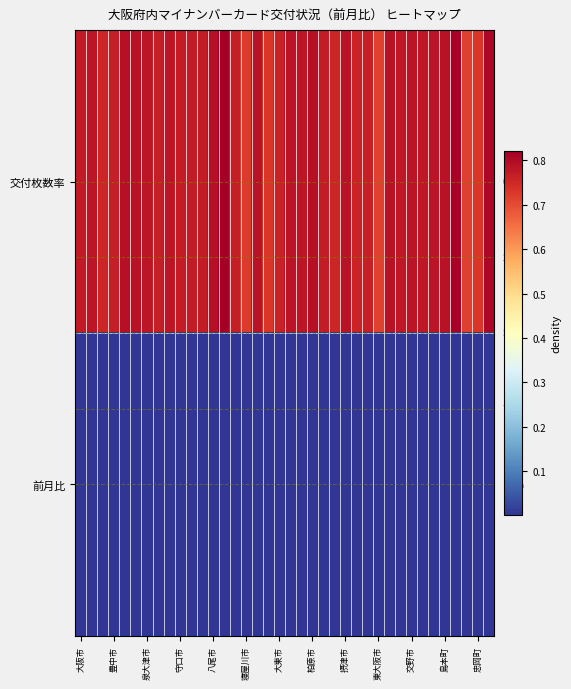

True or false: 交付枚数率 has a value of 1.3 at 守口市.

False